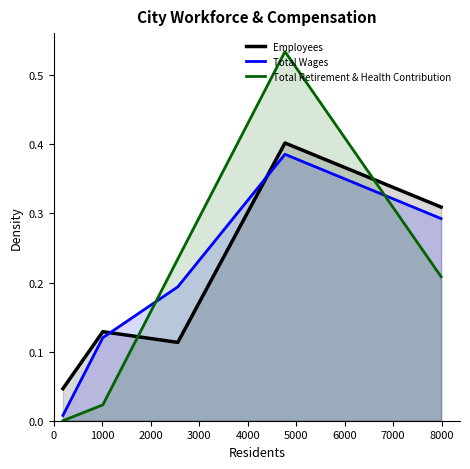

True or false: Employees and Total Retirement & Health Contribution intersect in this chart.

True